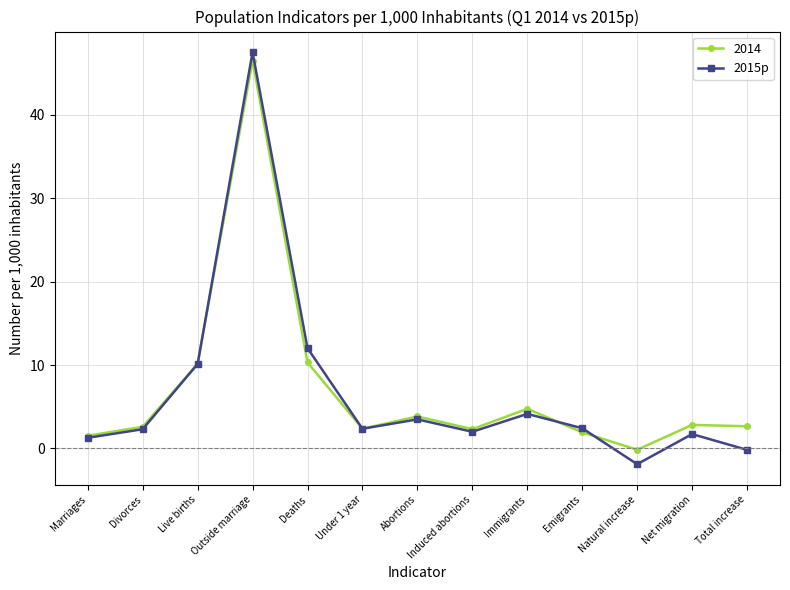

What is the greatest value displayed?

47.5